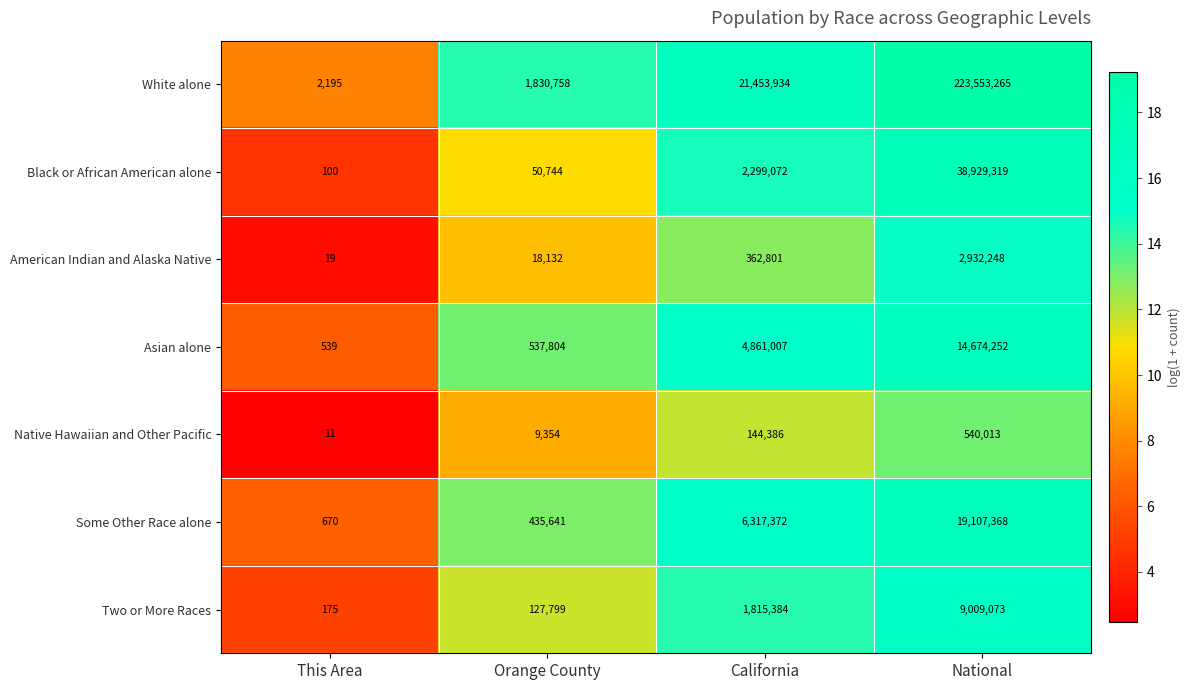

Which series has the widest spread of values?

White alone